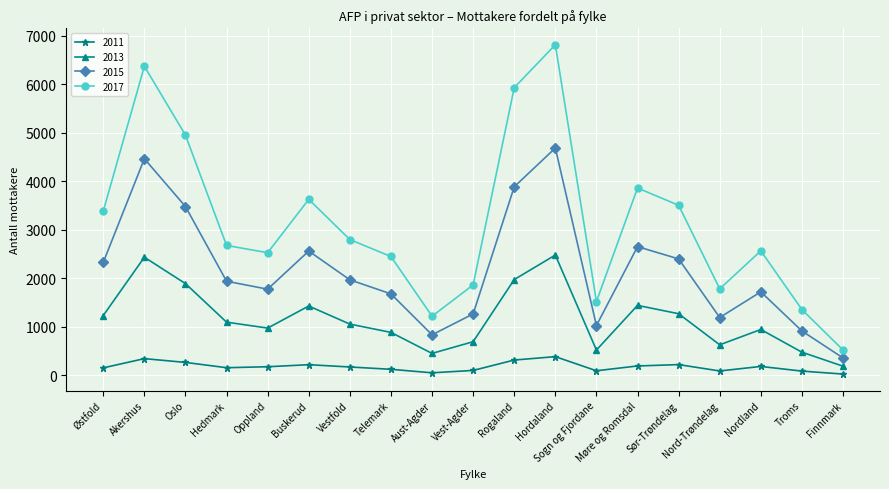

At which category is the sum across all series the highest?

Hordaland